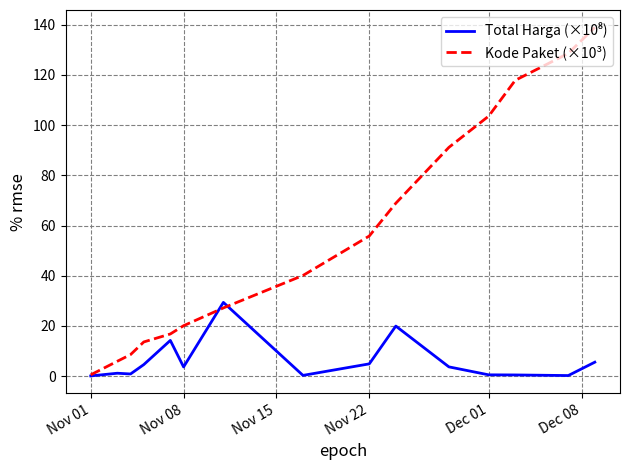

Which series has the largest range (max minus min)?

Kode Paket (×10³)